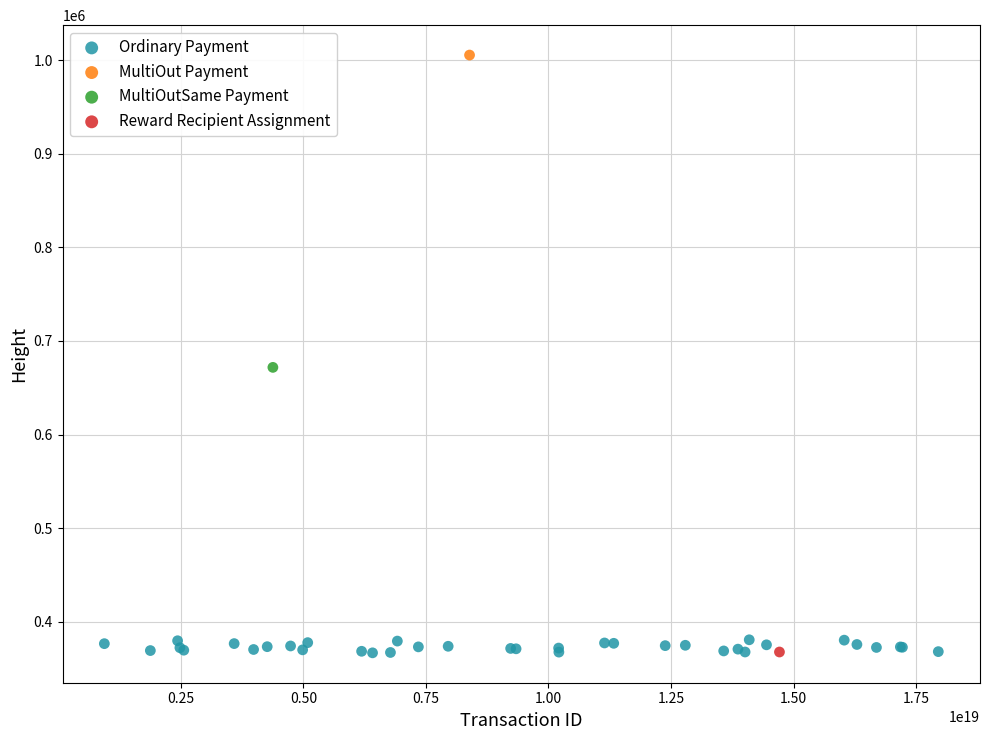

What are all the series names shown in the legend?

Ordinary Payment, MultiOut Payment, MultiOutSame Payment, Reward Recipient Assignment